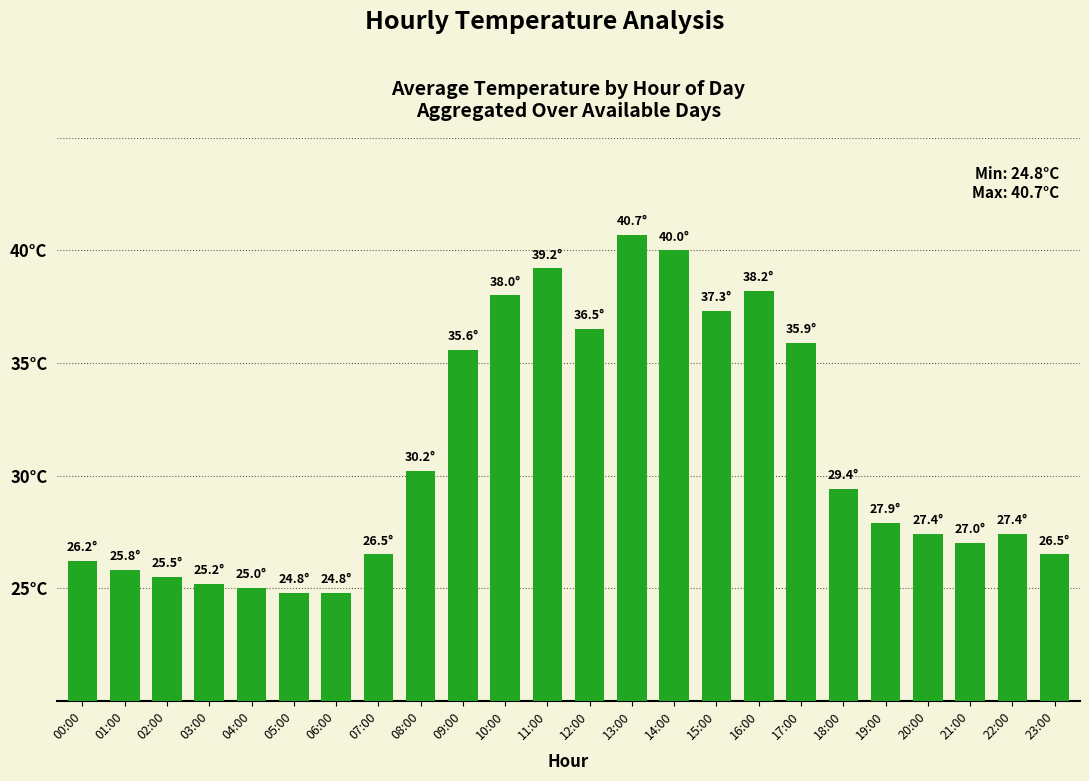

Reading right to left, list all the values displayed in this chart.

23:00=26.5	22:00=27.4	21:00=27.0	20:00=27.4	19:00=27.9	18:00=29.4	17:00=35.9	16:00=38.2	15:00=37.3	14:00=40.0	13:00=40.7	12:00=36.5	11:00=39.2	10:00=38.0	09:00=35.6	08:00=30.2	07:00=26.5	06:00=24.8	05:00=24.8	04:00=25.0	03:00=25.2	02:00=25.5	01:00=25.8	00:00=26.2